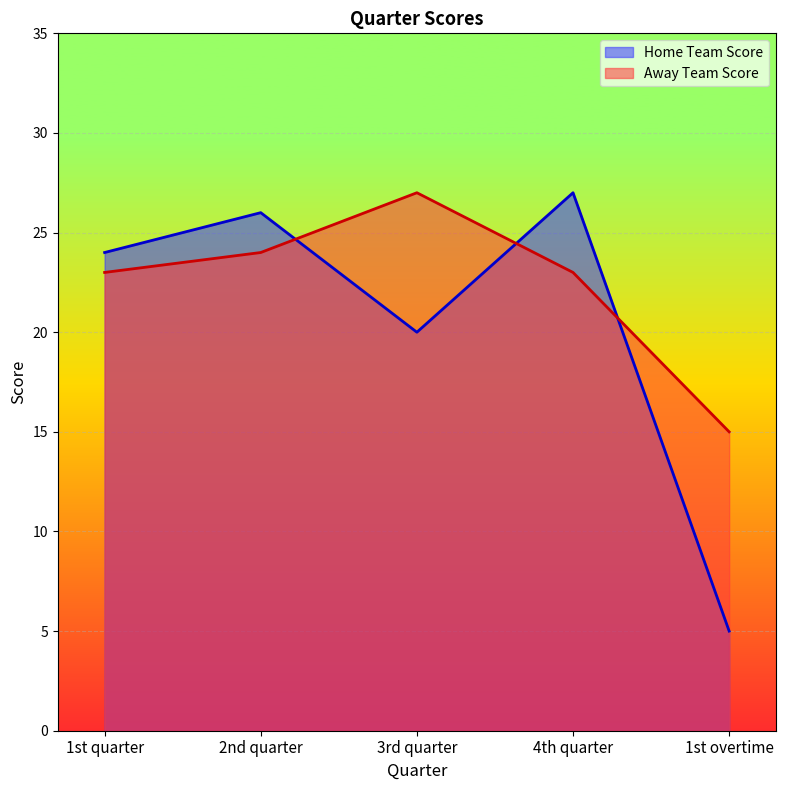

Which series has the largest total across all categories?

Away Team Score